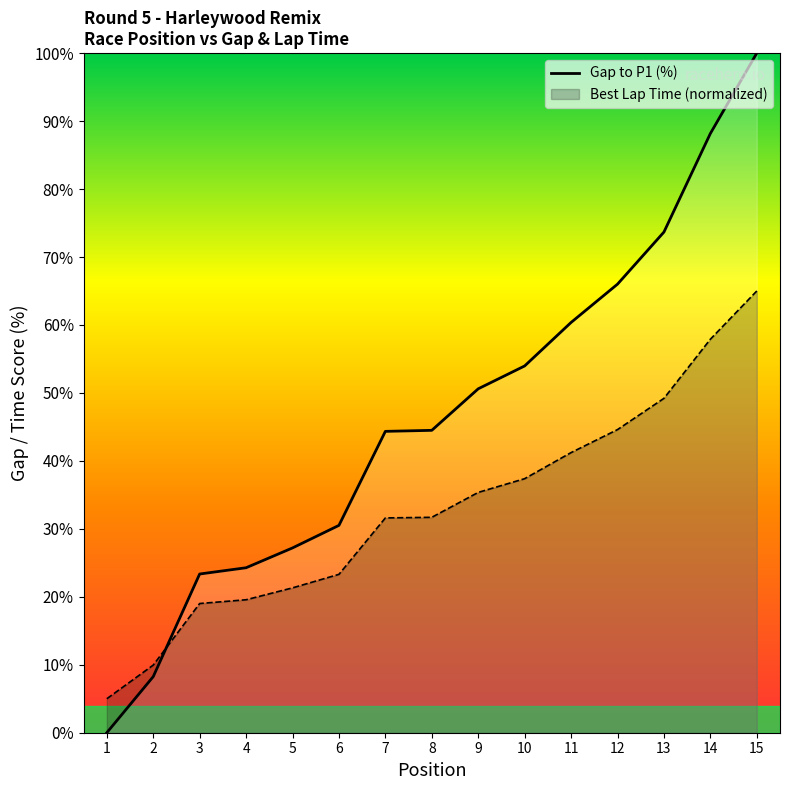

Rank the categories by value from highest to lowest.

15, 14, 13, 12, 11, 10, 9, 8, 7, 6, 5, 4, 3, 2, 1